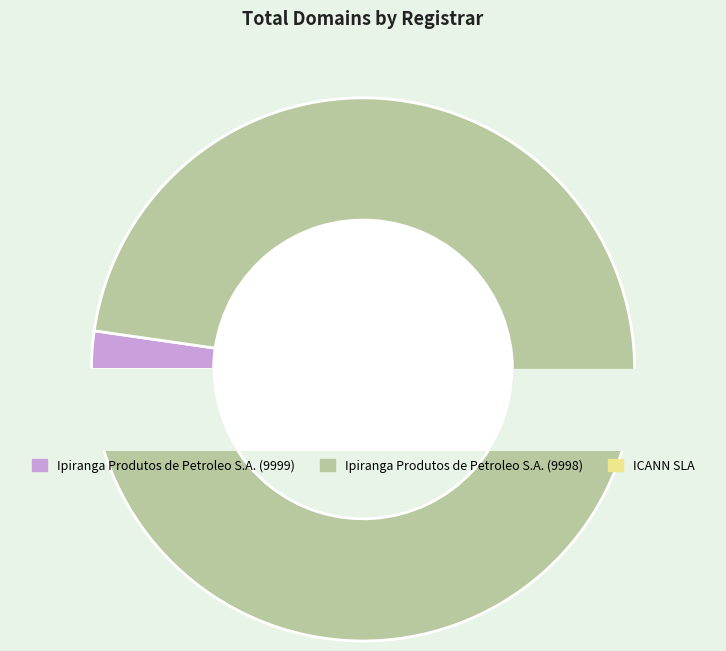

What is the majority slice?

Ipiranga Produtos de Petroleo S.A. (9998)